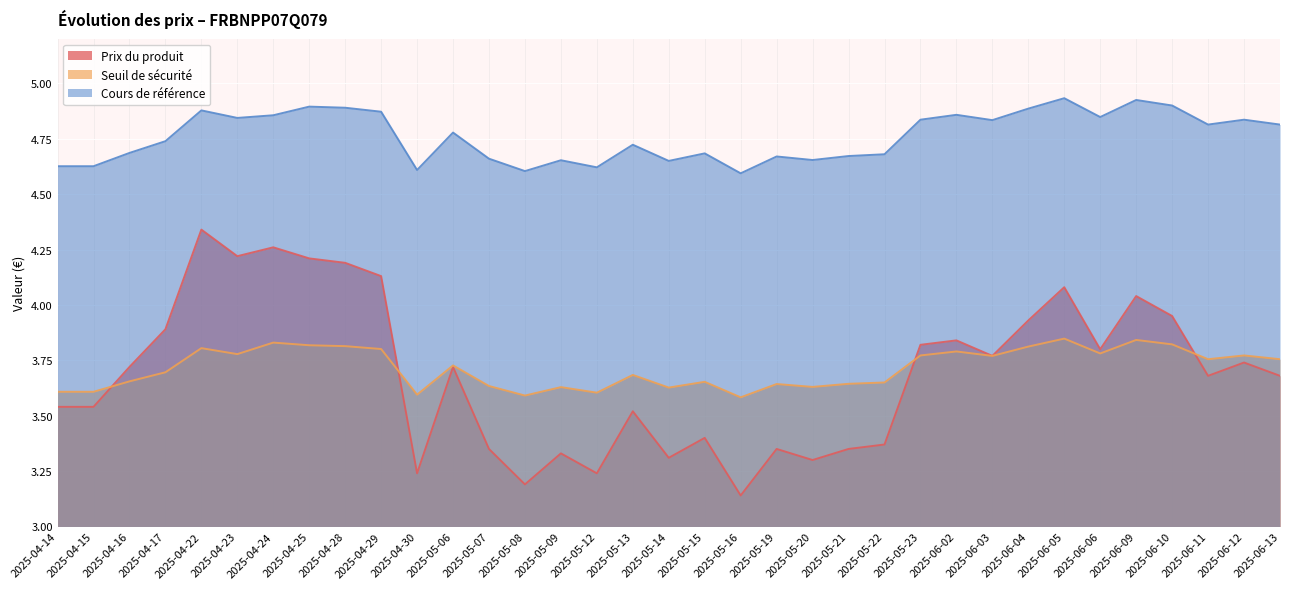

How many interior local peaks does the Cours de référence series have?

11